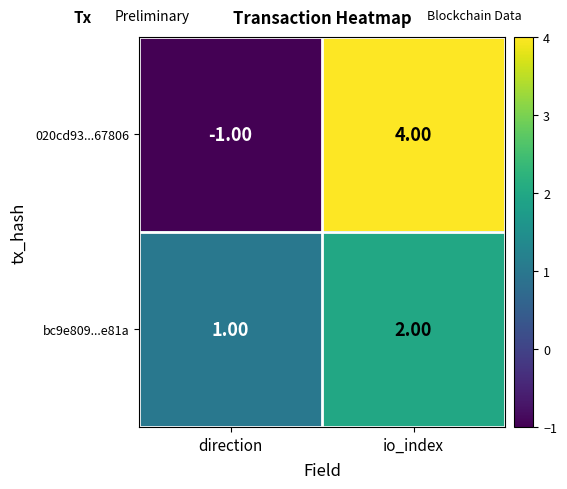

Which category has the lowest value across all series?

direction